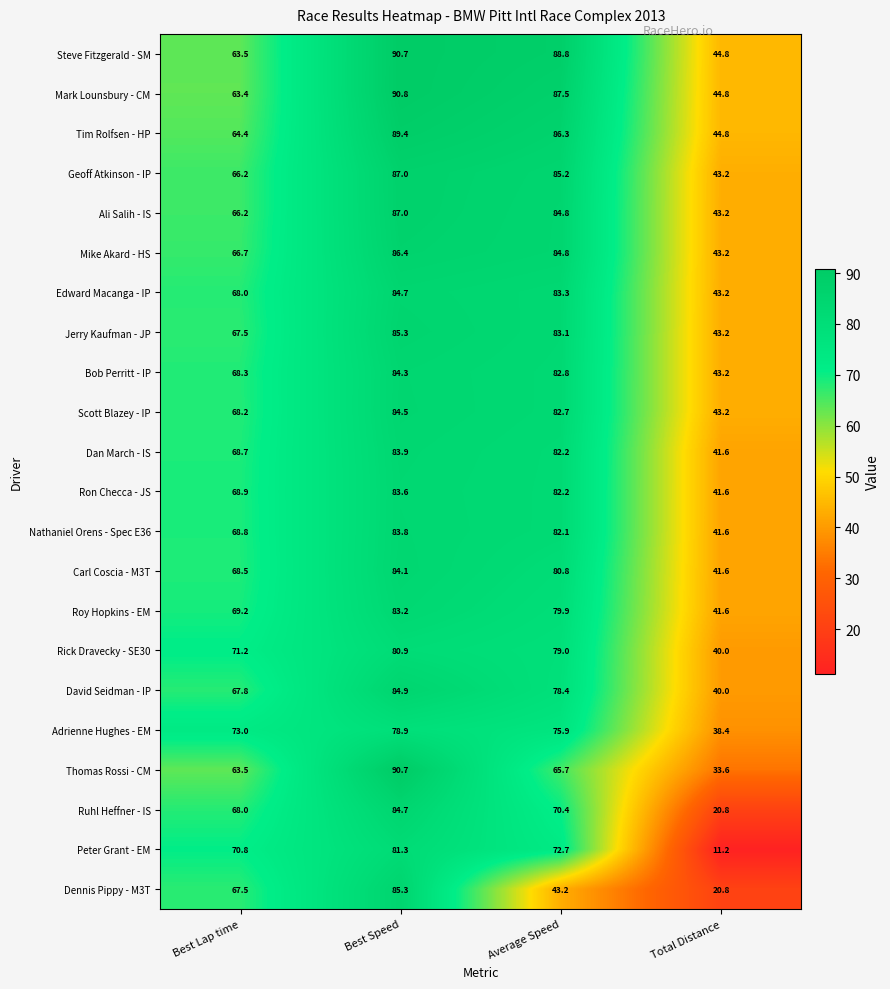

Between Best Lap time and Best Speed, which series saw the biggest shift?

Mark Lounsbury - CM